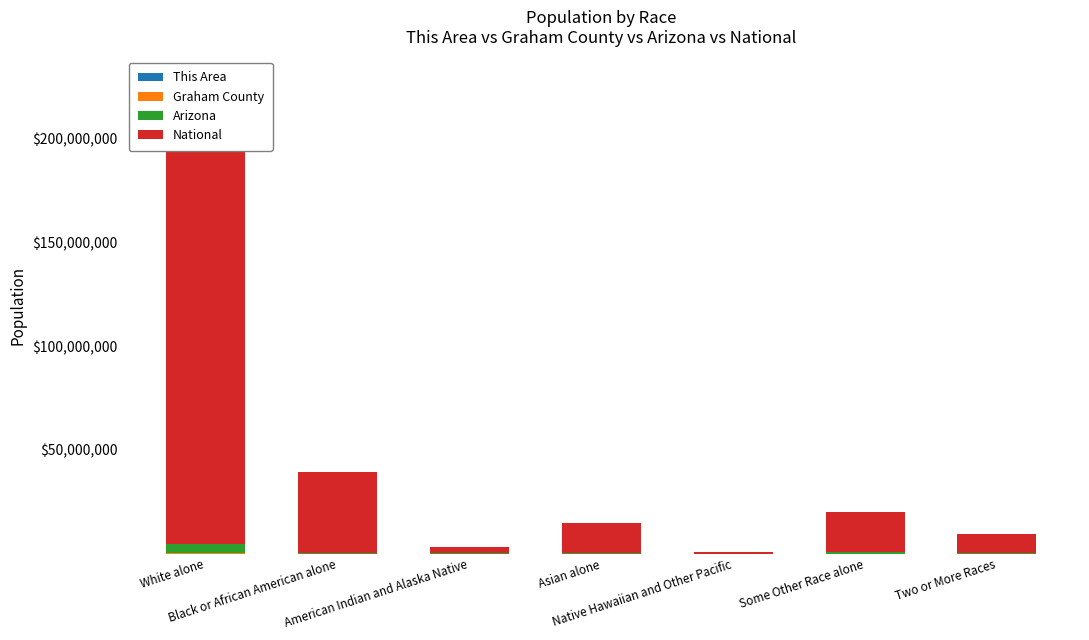

What is the label of the 5th bar from the right?

American Indian and Alaska Native